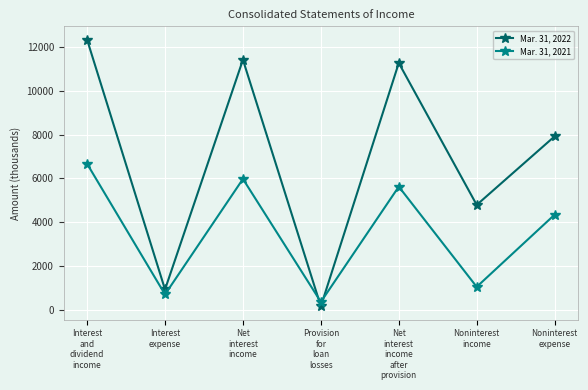

Is the value of Mar. 31, 2021 at Noninterest
income greater than the value of Mar. 31, 2022 at Interest
and
dividend
income?

No